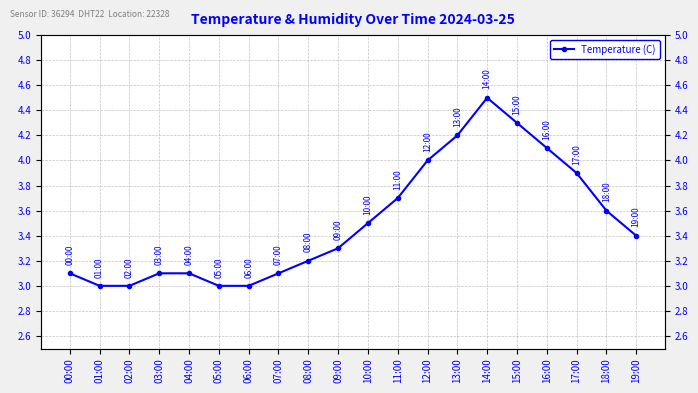

Which category has the highest value across all series?

14:00